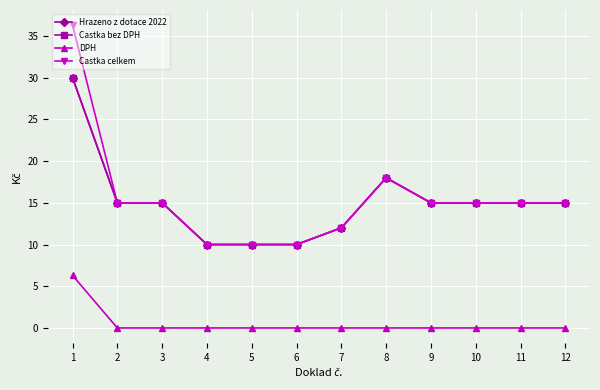

What is the maximum value shown in the chart?

36300